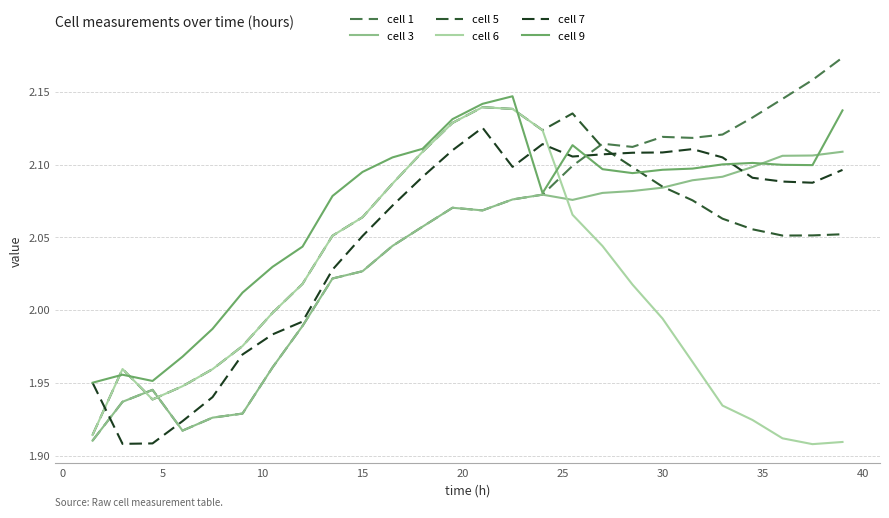

Does the chart have visible grid lines?

Yes